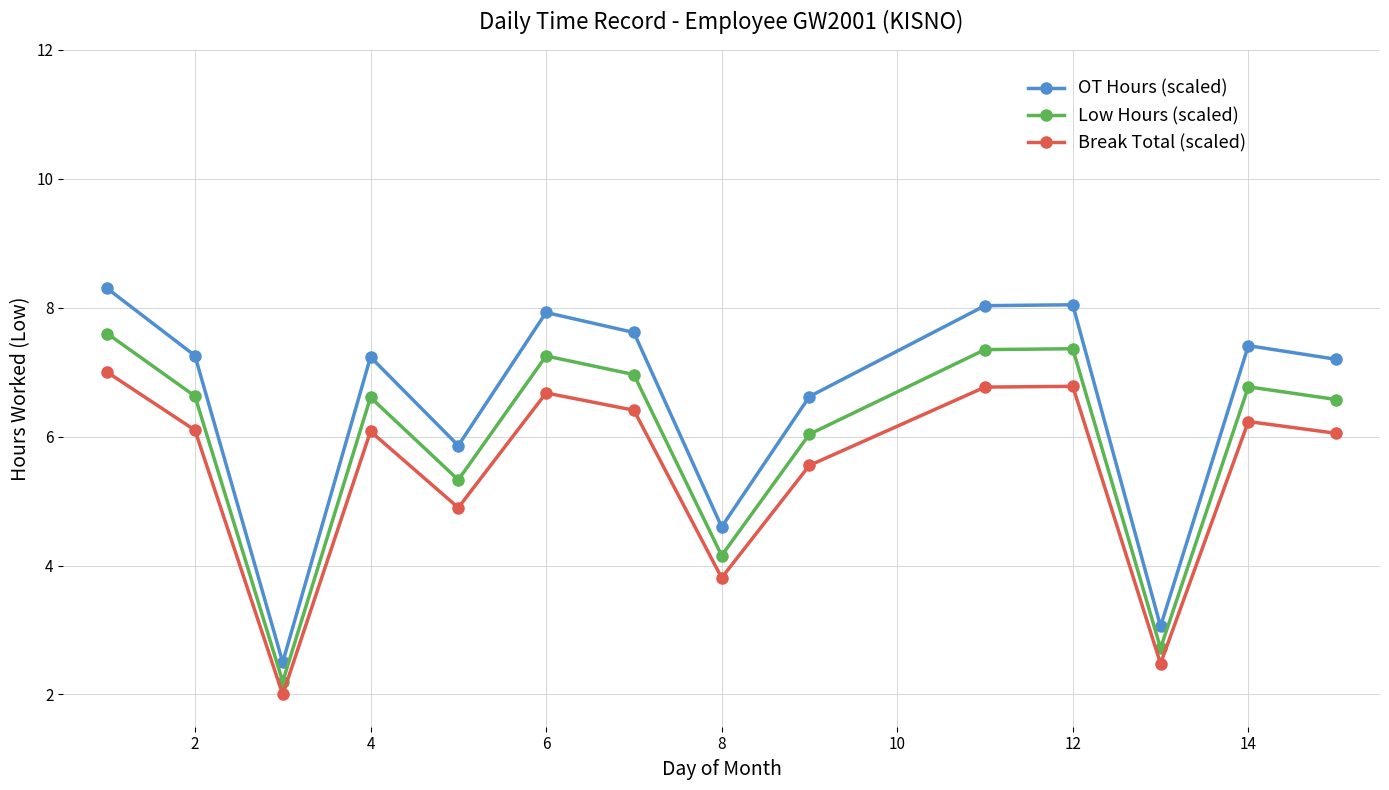

Rank the series by their average value, from highest to lowest.

OT Hours (scaled), Low Hours (scaled), Break Total (scaled)